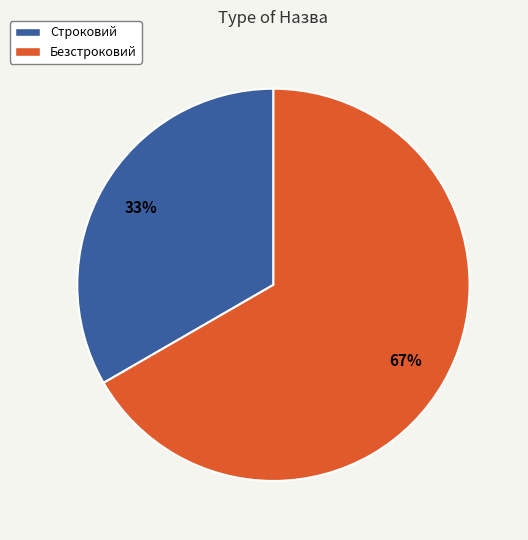

Is the sum of Безстроковий and Строковий greater than half?

Yes